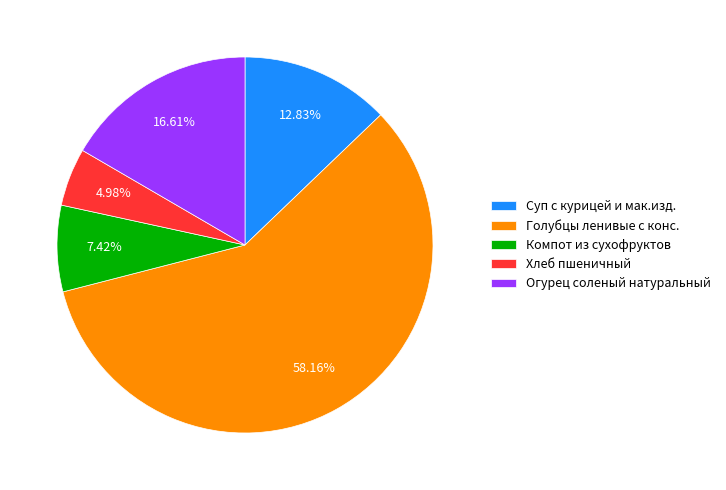

Which slice is the largest?

Голубцы ленивые с конс.